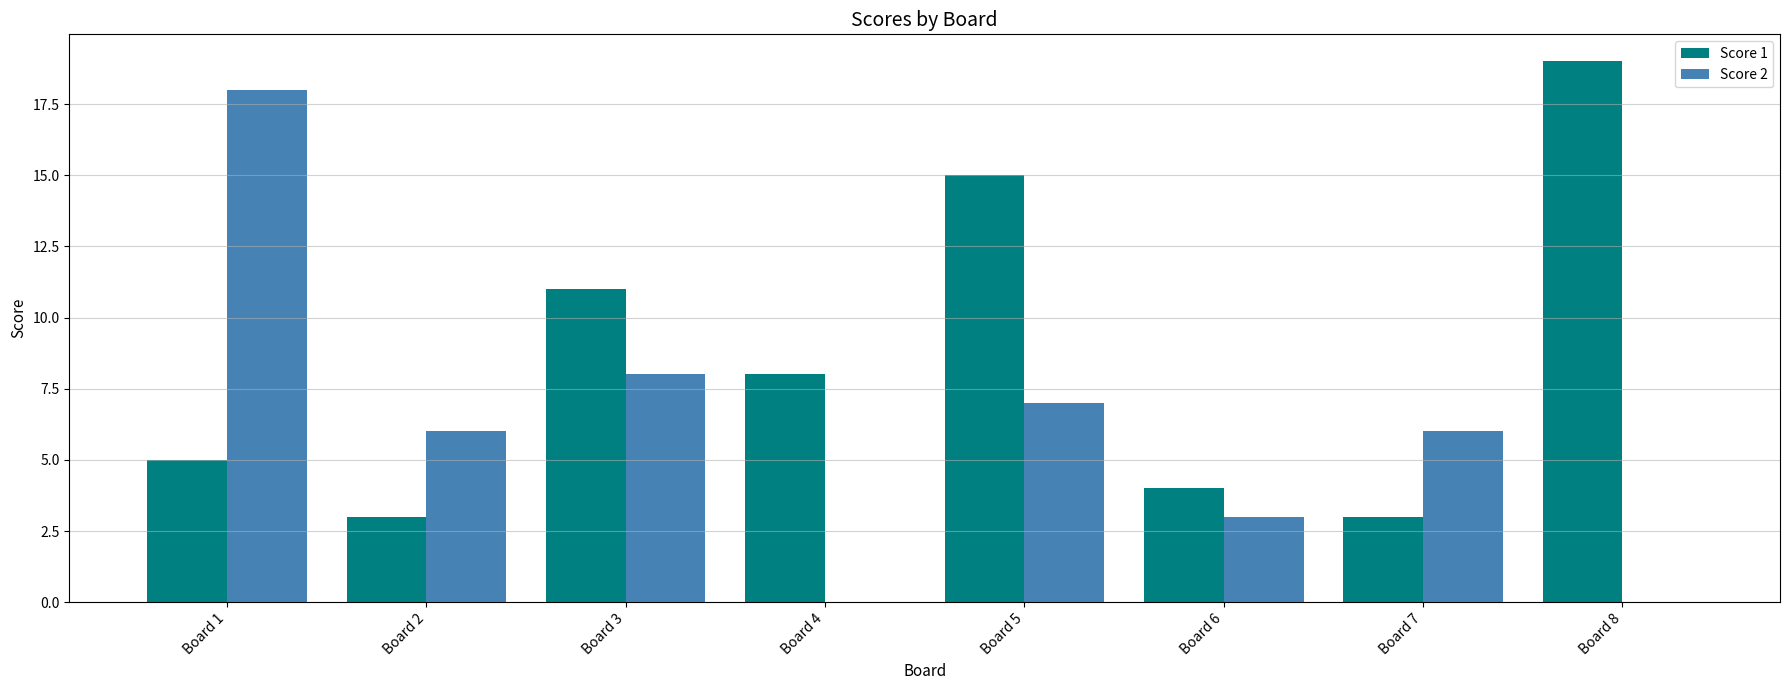

How many data points does each series have?

8